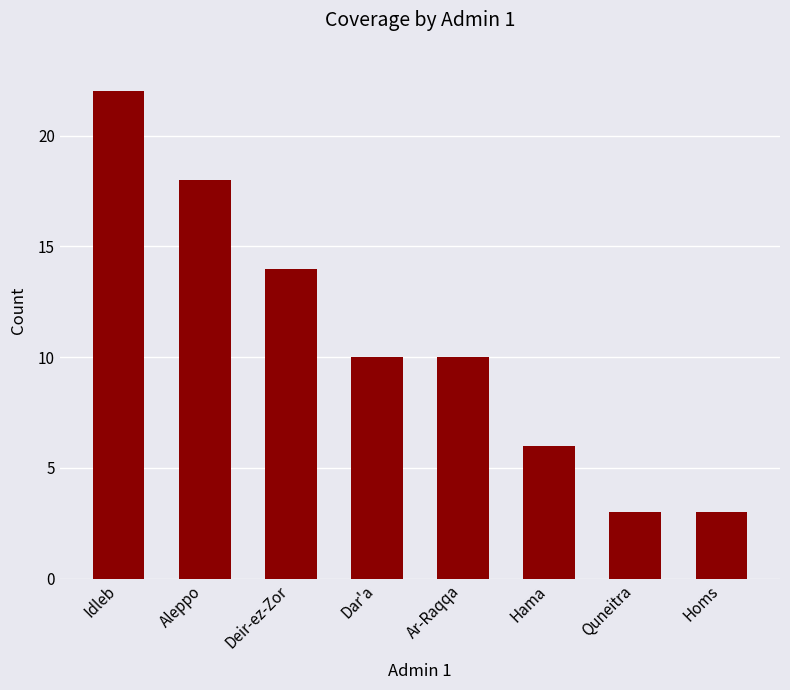

True or false: the data shows 3 at Homs.

True